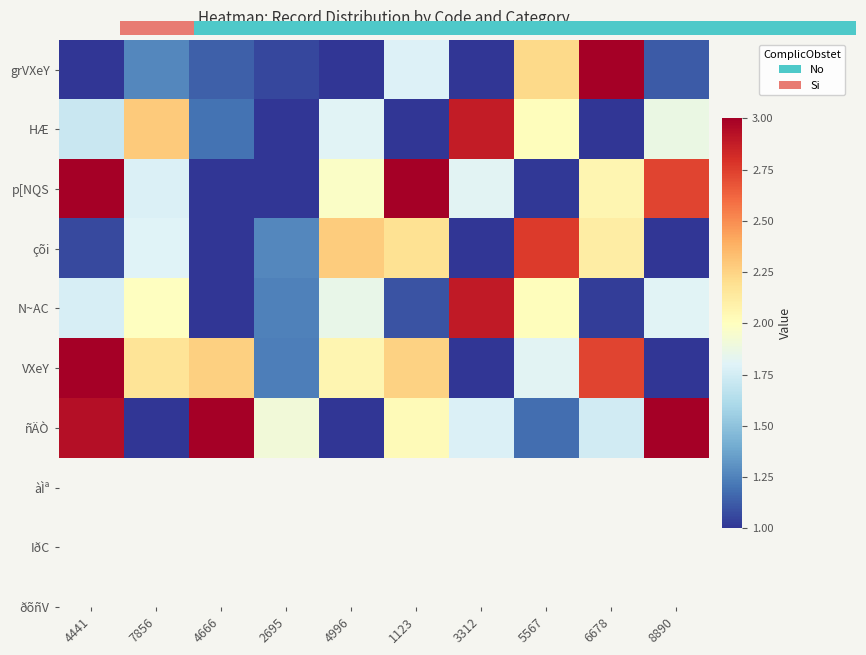

Is the value of p[NQS at 4666 greater than the value of çõi at 4441?

No